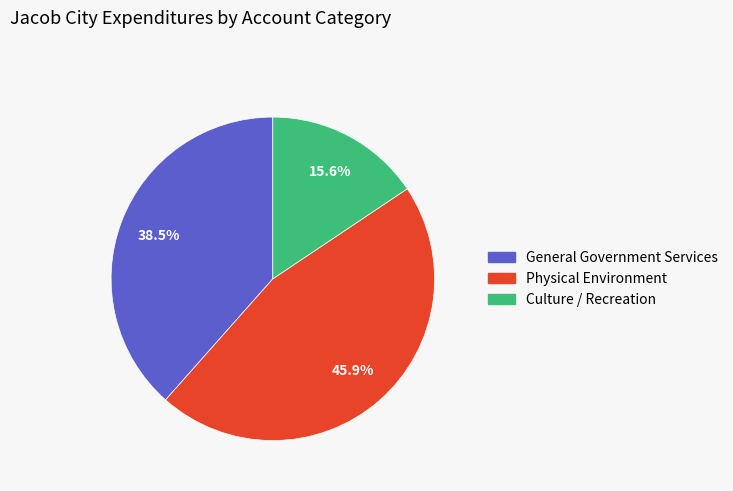

How many segments does this pie chart have?

3